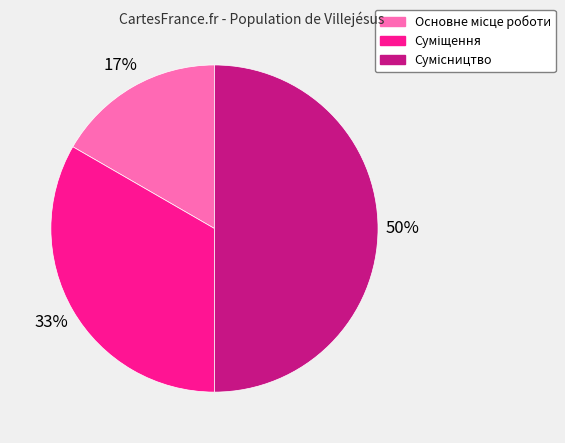

To the nearest percent, what is the difference between the largest and smallest slice percentages?

33%